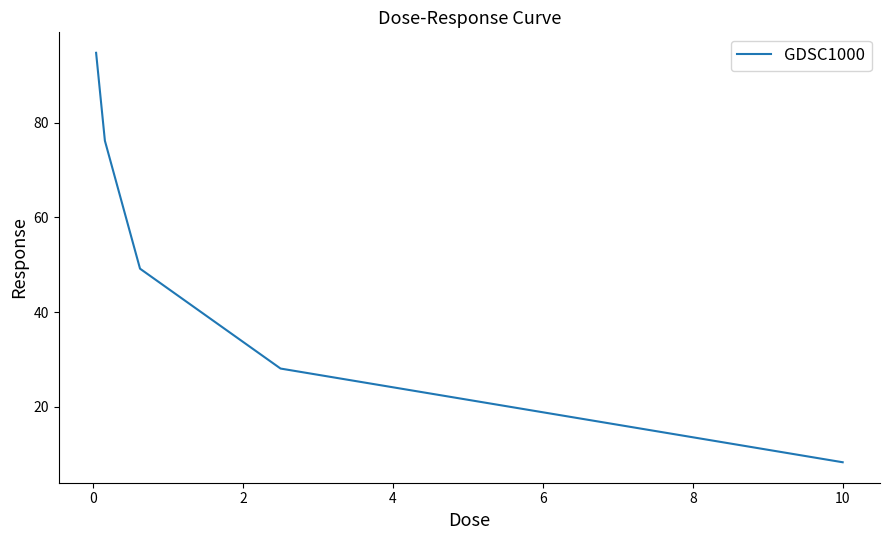

True or false: there are more than 0 points higher than both neighbors.

False